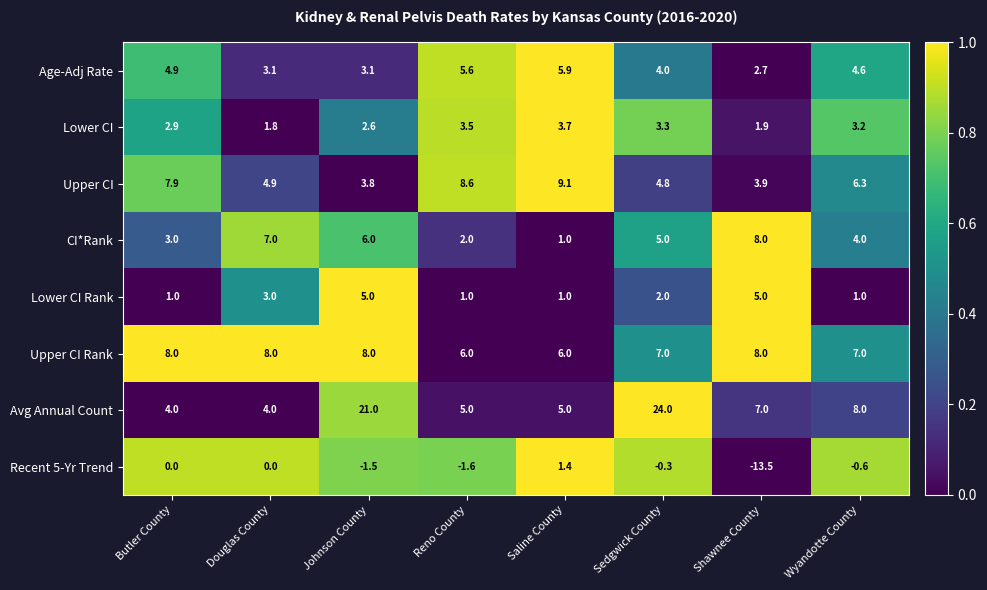

The Recent 5-Yr Trend series shows -1.5 at Johnson County. True or false?

True